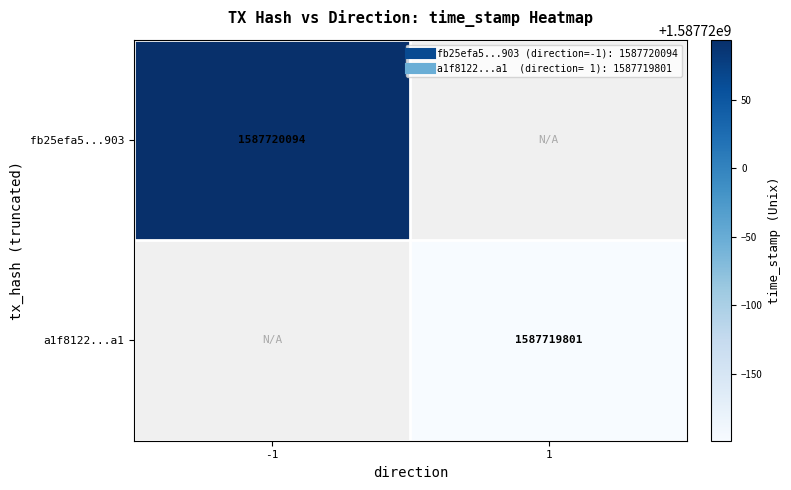

The value of a1f8122100b9df2b3ec0b90189e817aeed442a1 at direction_1 is 2596296677. True or false?

False